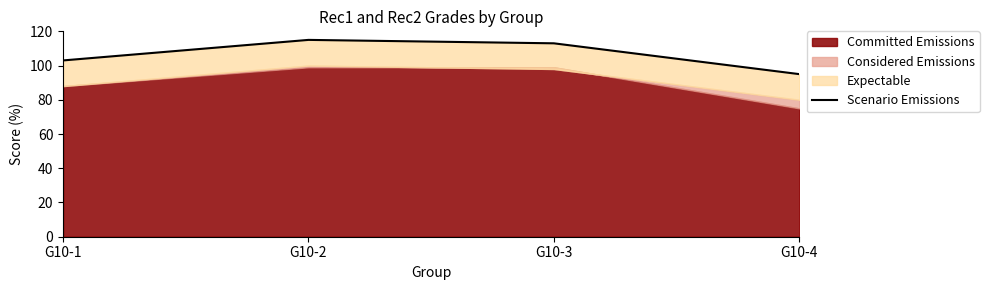

How many data points are above 113?

1